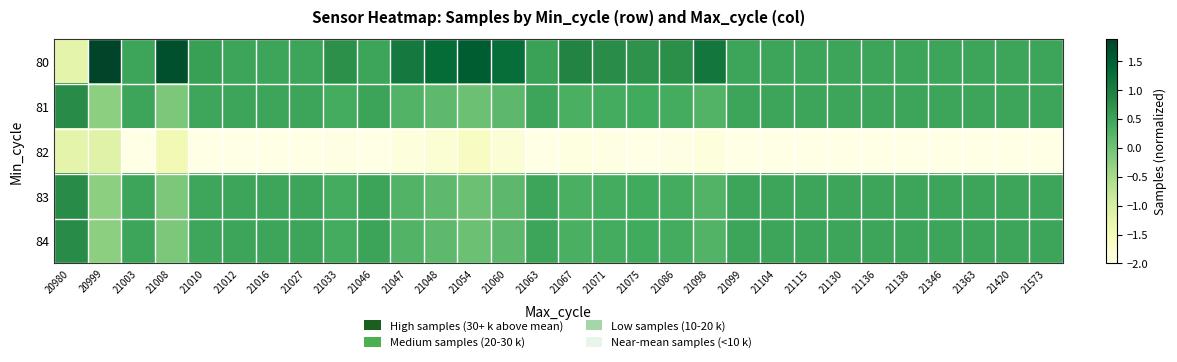

At which category is the sum across all series the highest?

21048